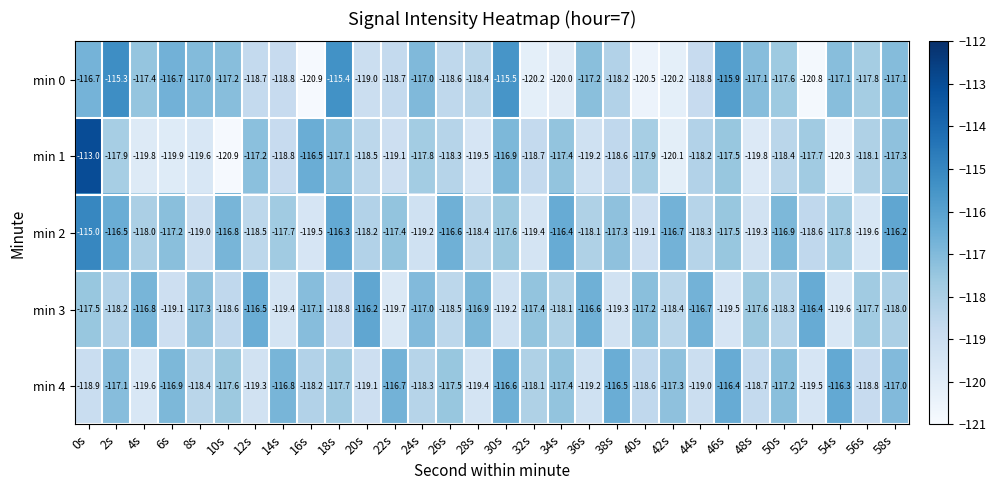

The min 1 series shows -118.2 at 44s. True or false?

True